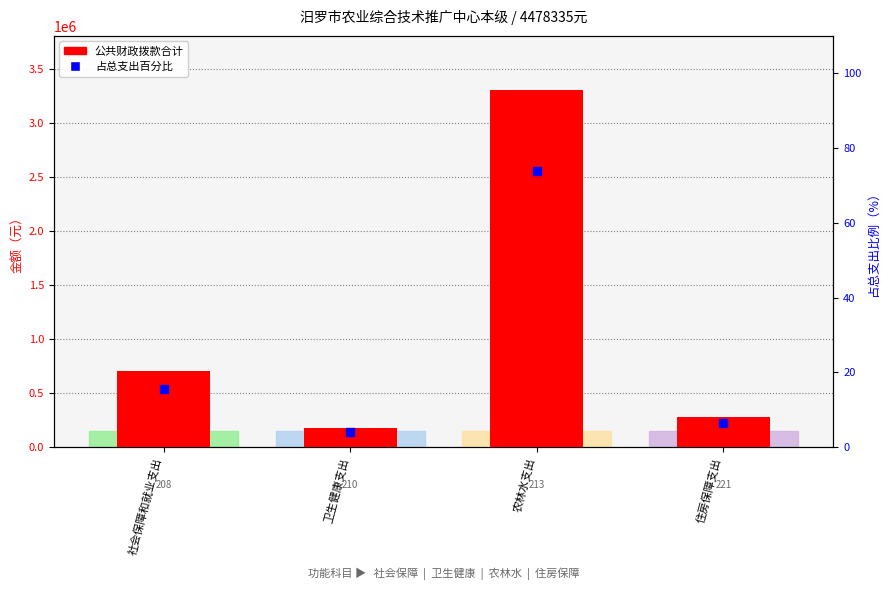

Which series contains the lowest Y value?

占总支出百分比